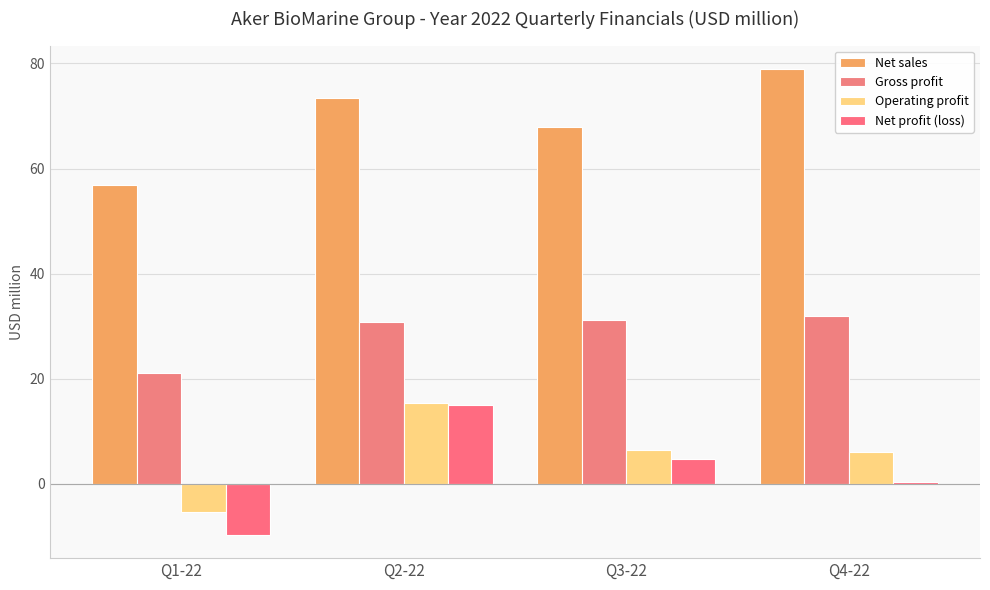

Does the chart contain stacked bars?

No